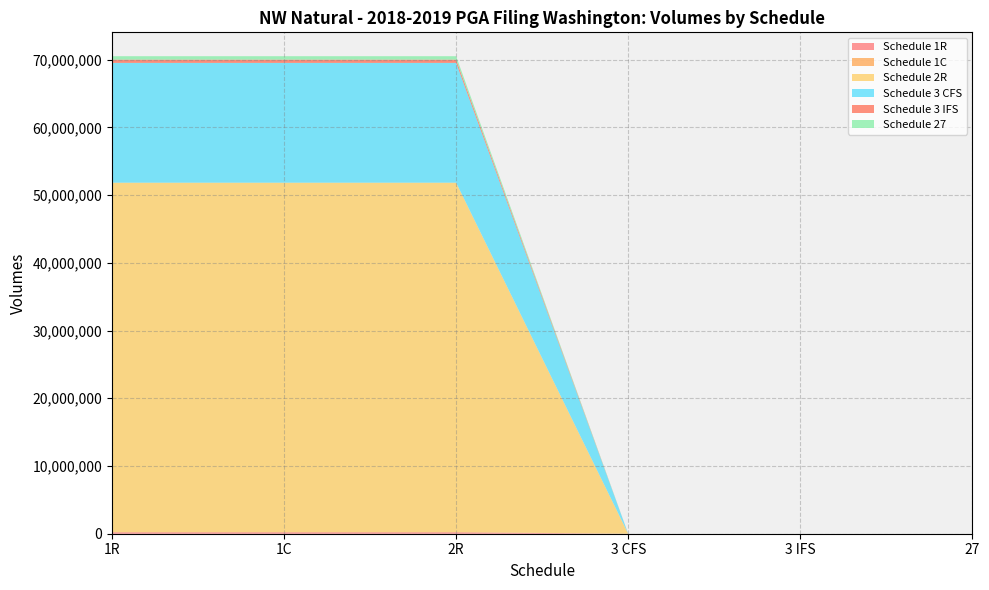

Reading right to left, transcribe all the data shown in this chart.

Schedule 1R: 27=0.0	3 IFS=0.0	3 CFS=0.0	2R=204474.1	1C=204474.1	1R=204474.1
Schedule 1C: 27=0.0	3 IFS=0.0	3 CFS=0.0	2R=38631.6	1C=38631.6	1R=38631.6
Schedule 2R: 27=0.0	3 IFS=0.0	3 CFS=0.0	2R=51583577.8	1C=51583577.8	1R=51583577.8
Schedule 3 CFS: 27=0.0	3 IFS=0.0	3 CFS=0.0	2R=17687989.3	1C=17687989.3	1R=17687989.3
Schedule 3 IFS: 27=0.0	3 IFS=0.0	3 CFS=0.0	2R=479219.0	1C=479219.0	1R=479219.0
Schedule 27: 27=0.0	3 IFS=0.0	3 CFS=0.0	2R=506106.9	1C=506106.9	1R=506106.9